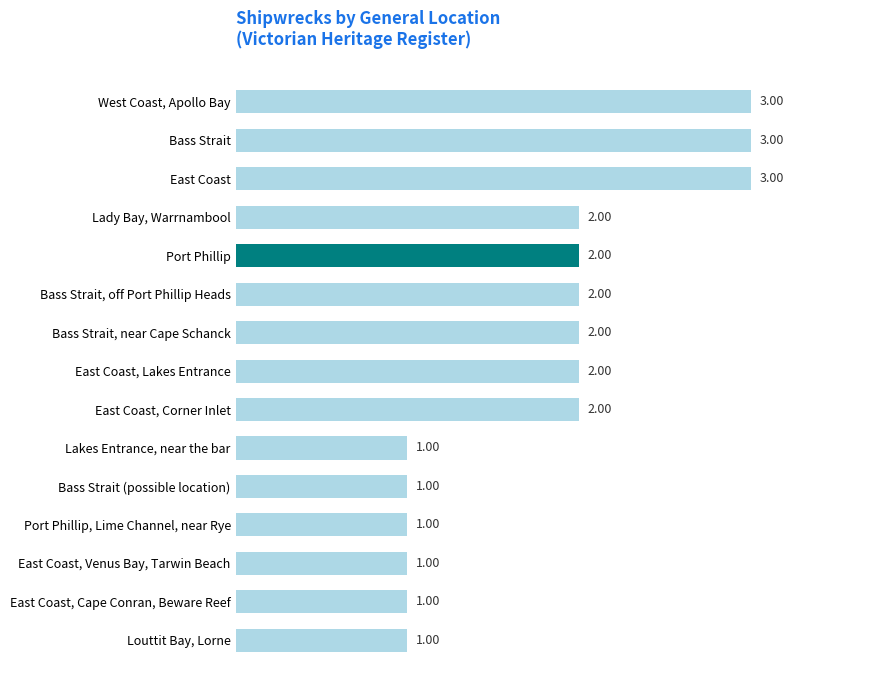

Approximately how many times larger is the value at East Coast, Cape Conran, Beware Reef compared to East Coast, Lakes Entrance?

0.5